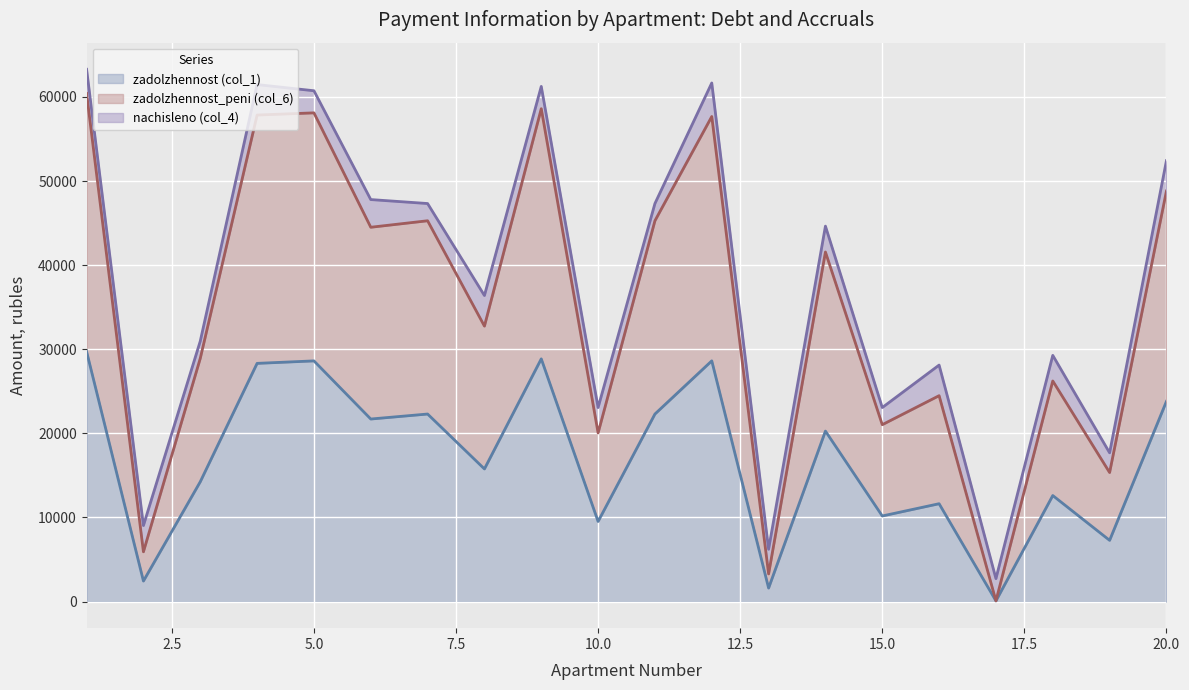

At how many categories does at least one series exceed 24127?

14